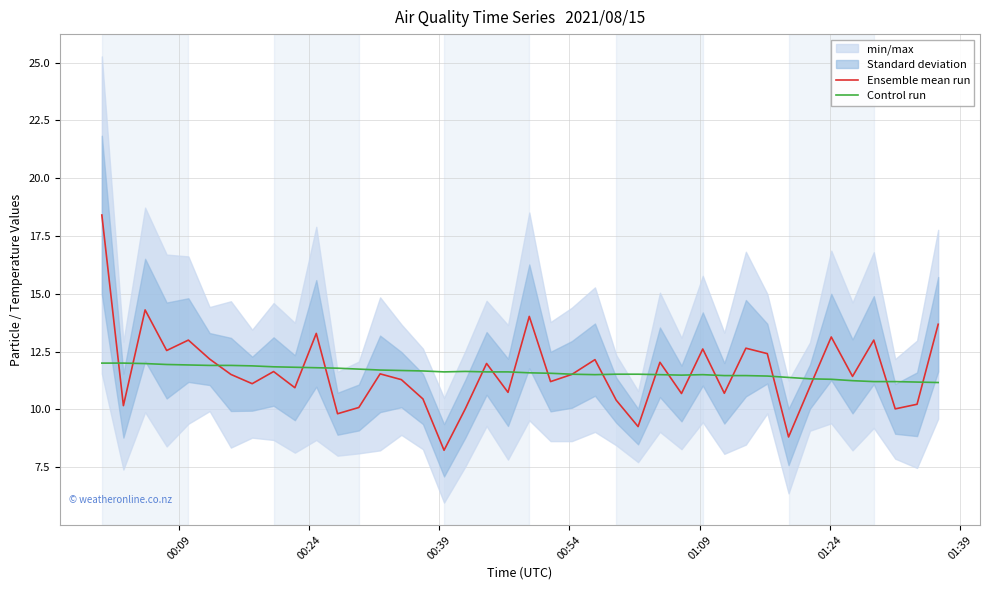

What is the average value of the Ensemble mean run series?

11.6